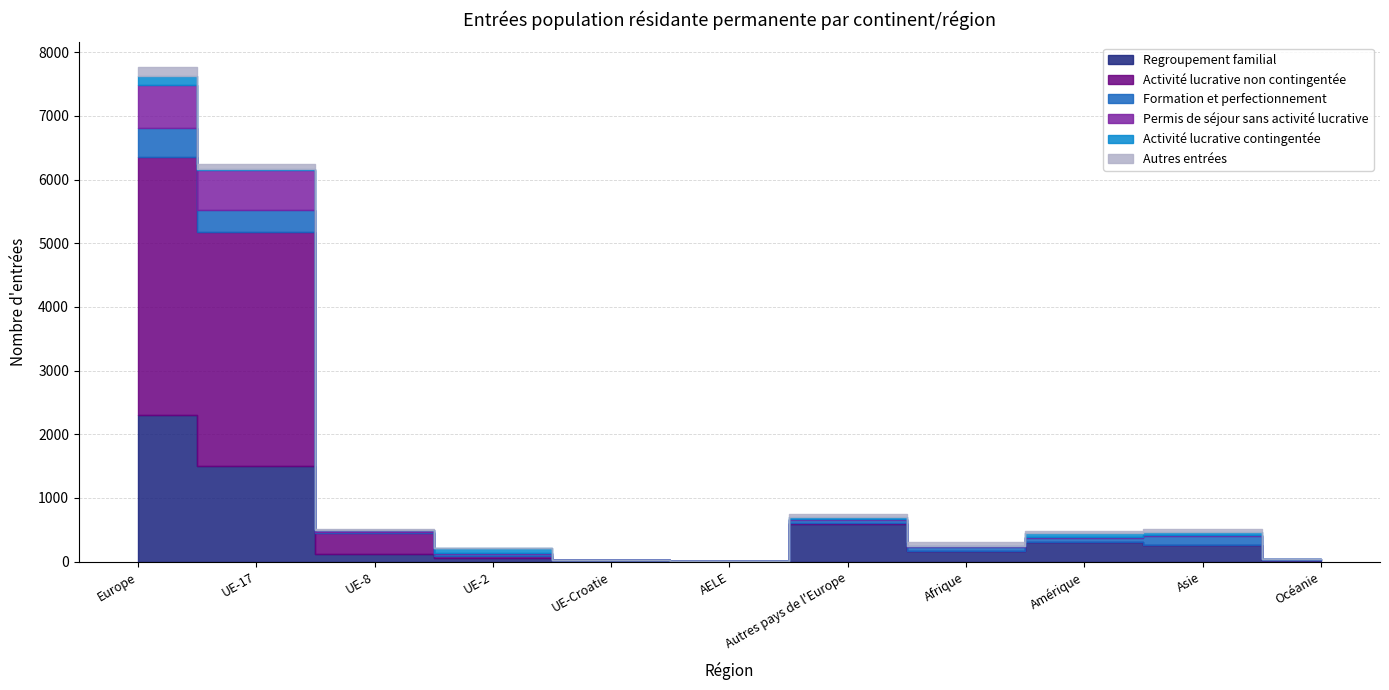

What is the maximum value for Formation et perfectionnement?

454